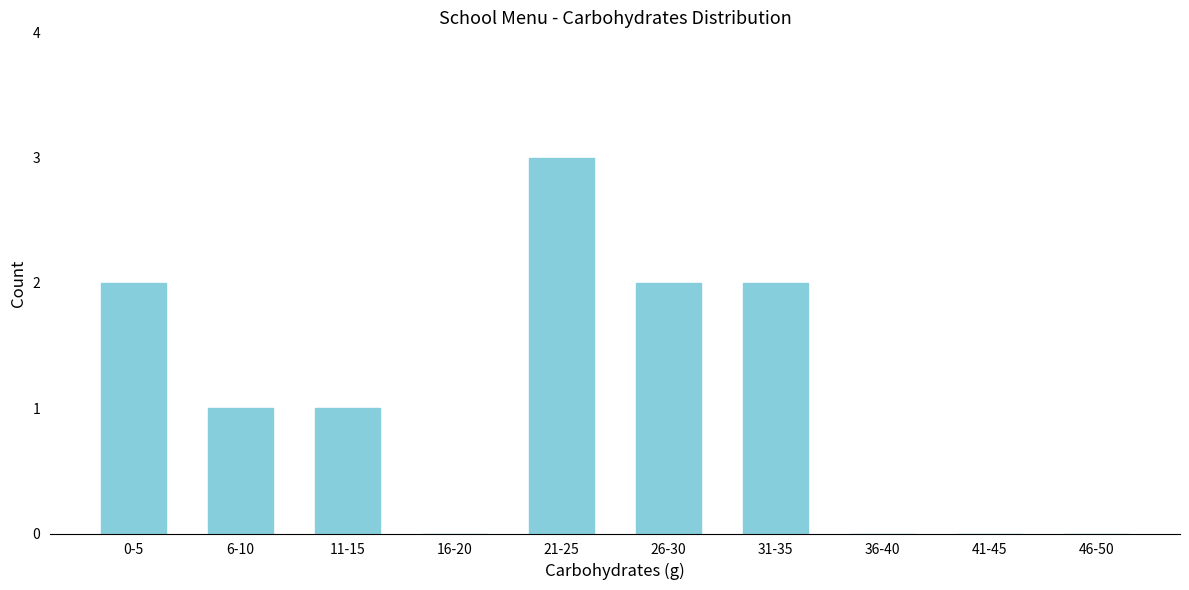

Reading left to right, extract all data points from this chart.

0-5=2	6-10=1	11-15=1	16-20=0	21-25=3	26-30=2	31-35=2	36-40=0	41-45=0	46-50=0